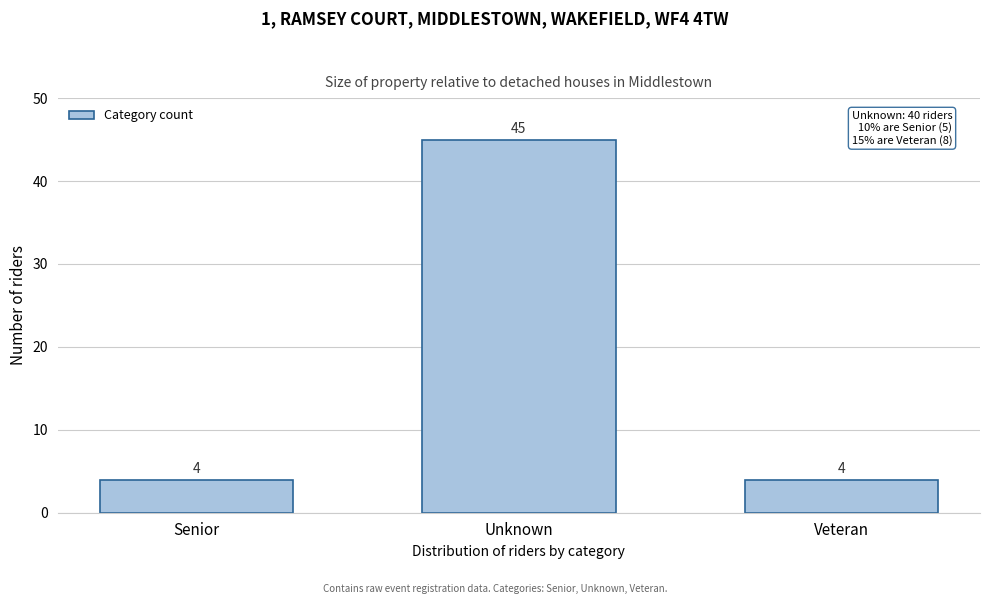

Reading left to right, transcribe all the data shown in this chart.

Senior=4	Unknown=45	Veteran=4